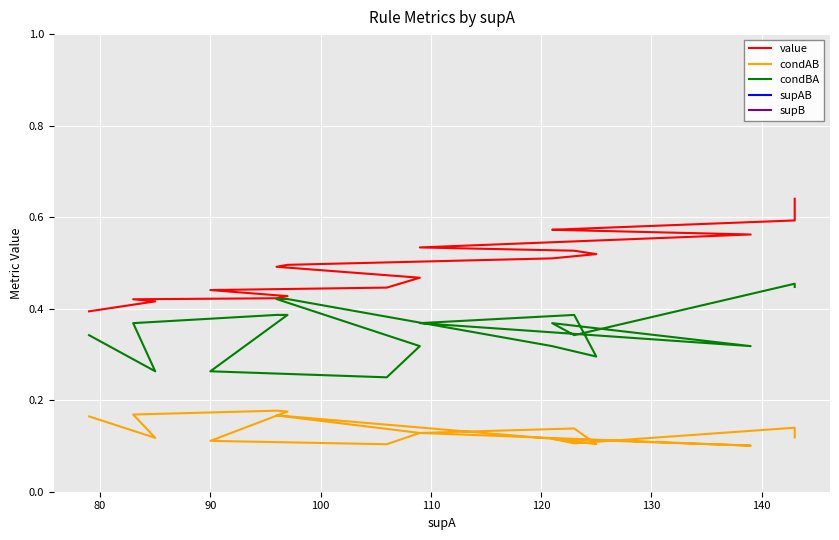

True or false: supB has a value of 56.8 at 18.

False